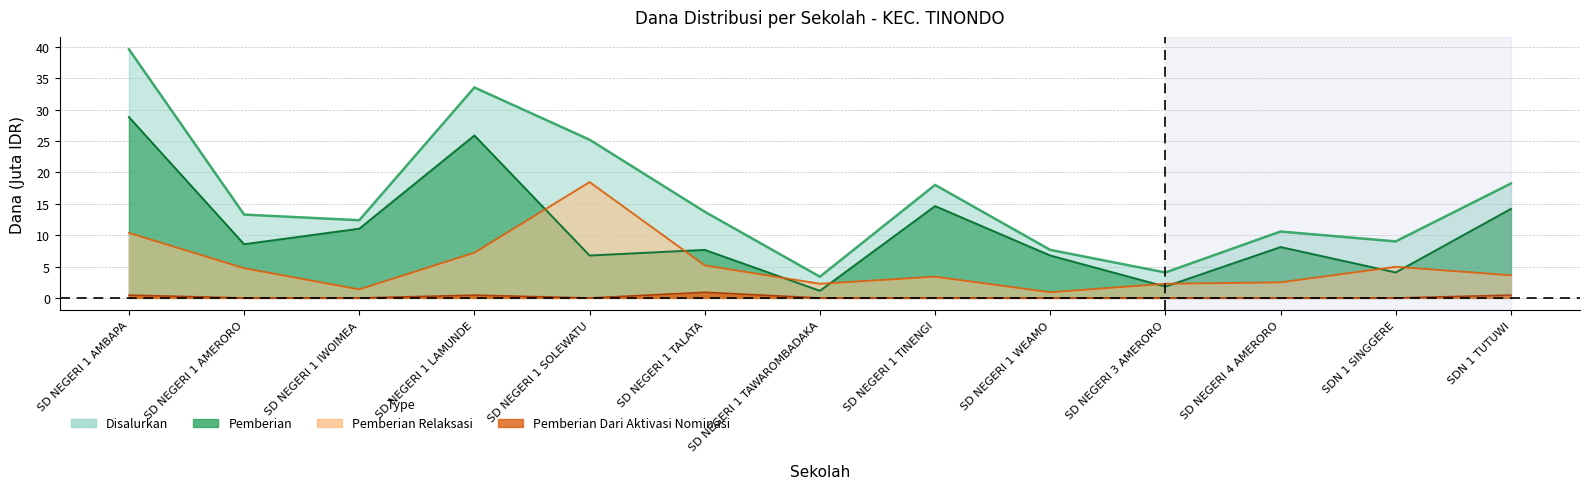

True or false: Pemberian Dari Aktivasi Nominasi has a value of 0.5 at SD NEGERI 1 AMBAPA.

True